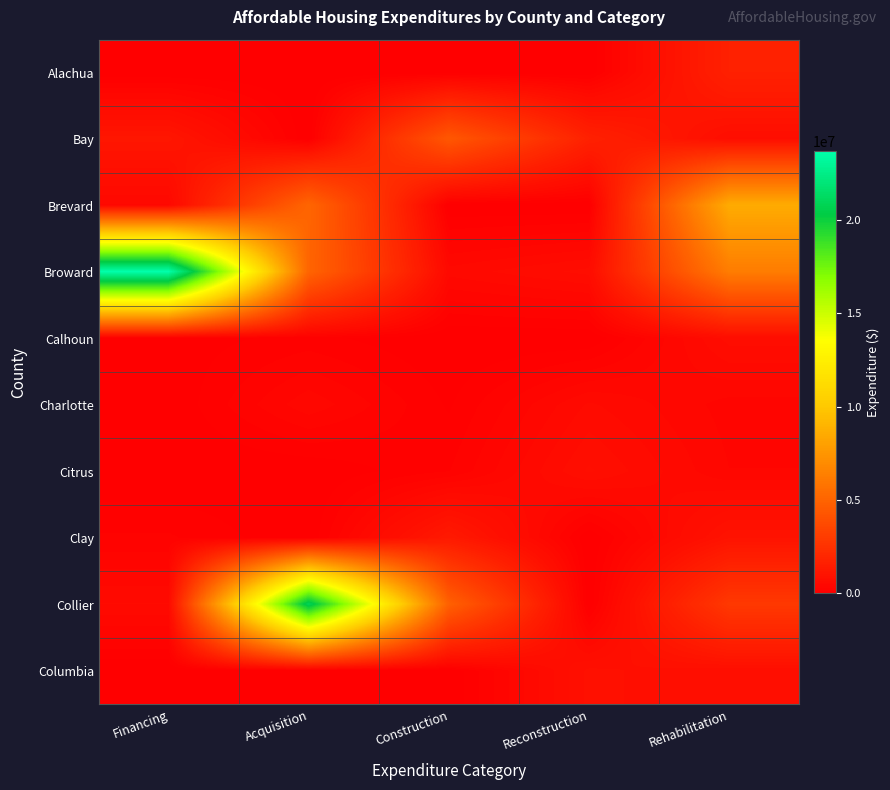

At which category does the chart reach its minimum across all series?

Financing